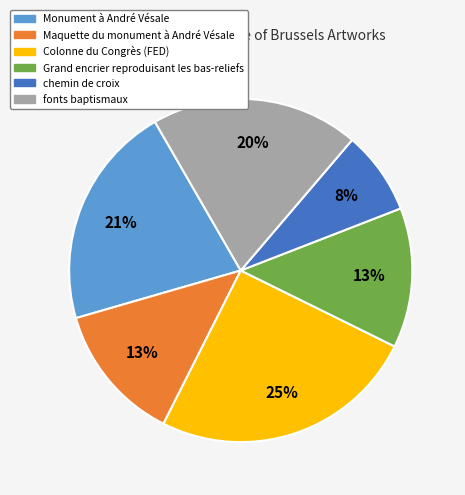

Which has a higher value, Grand encrier reproduisant les bas-reliefs or chemin de croix?

Grand encrier reproduisant les bas-reliefs